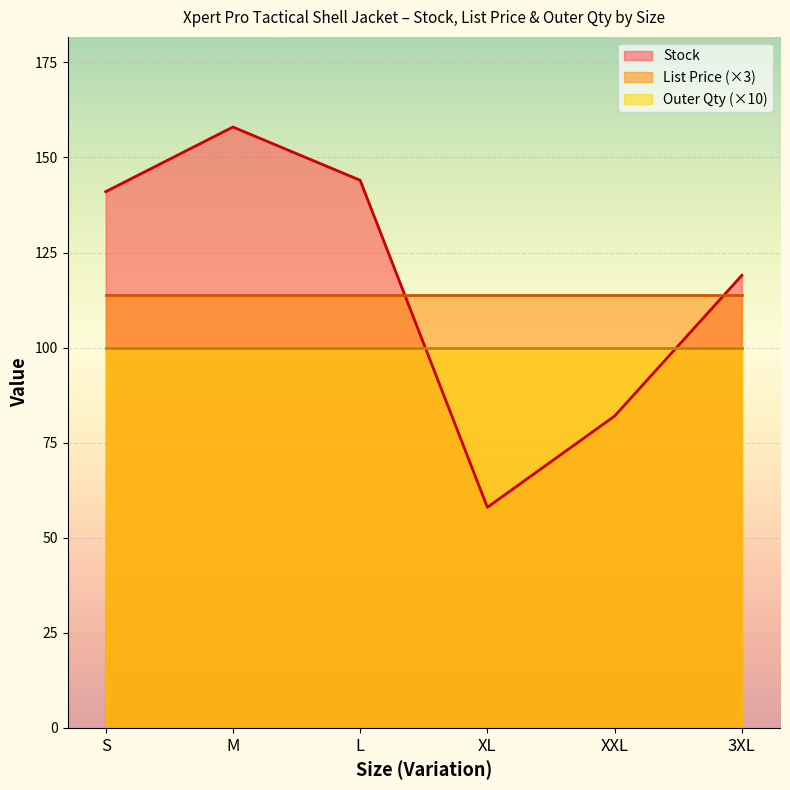

What is the sum of all Outer Quantity values?

60.0